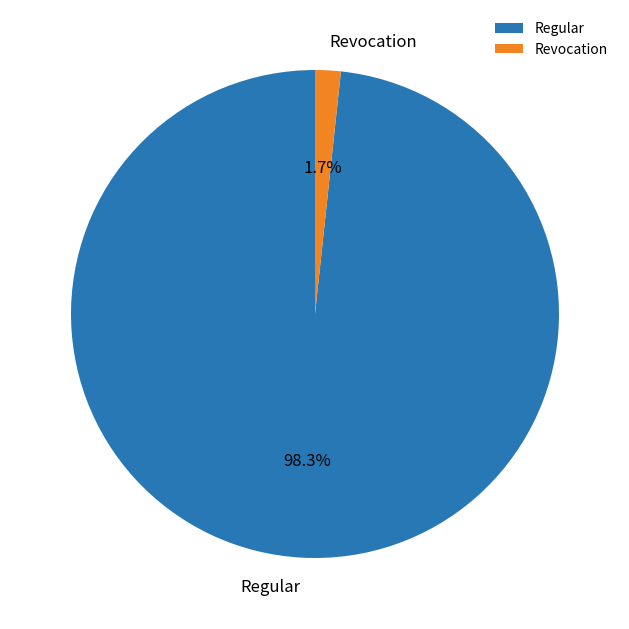

How many segments does this pie chart have?

2